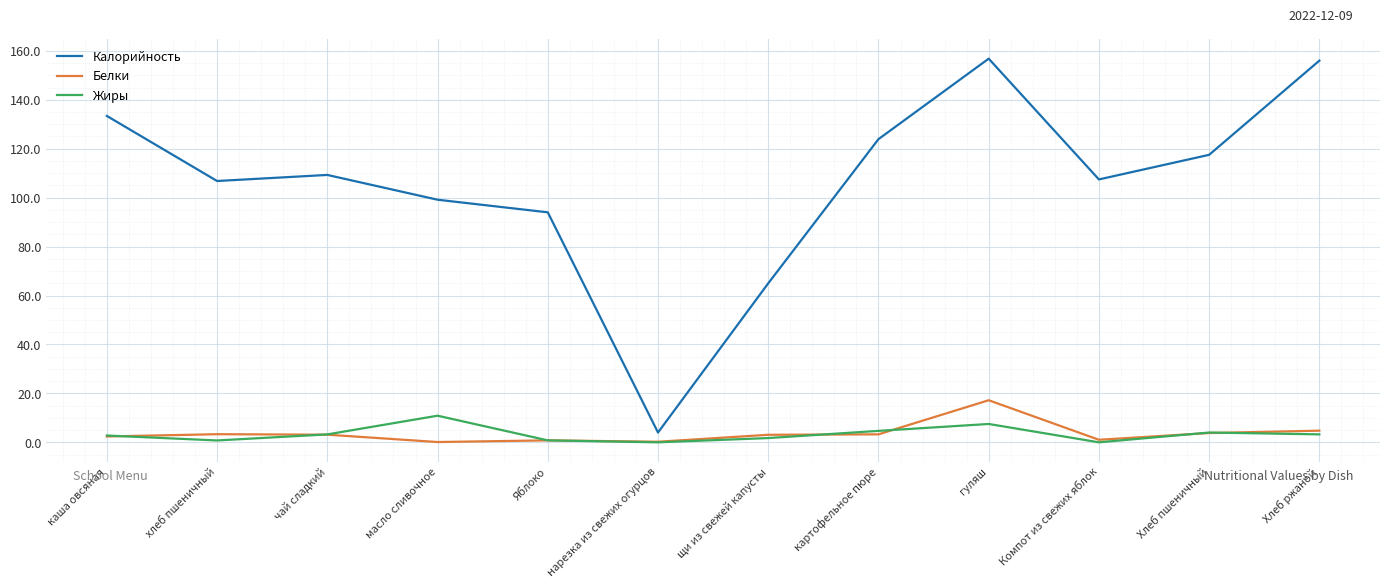

What is the total value across all series at каша овсяная?

138.6